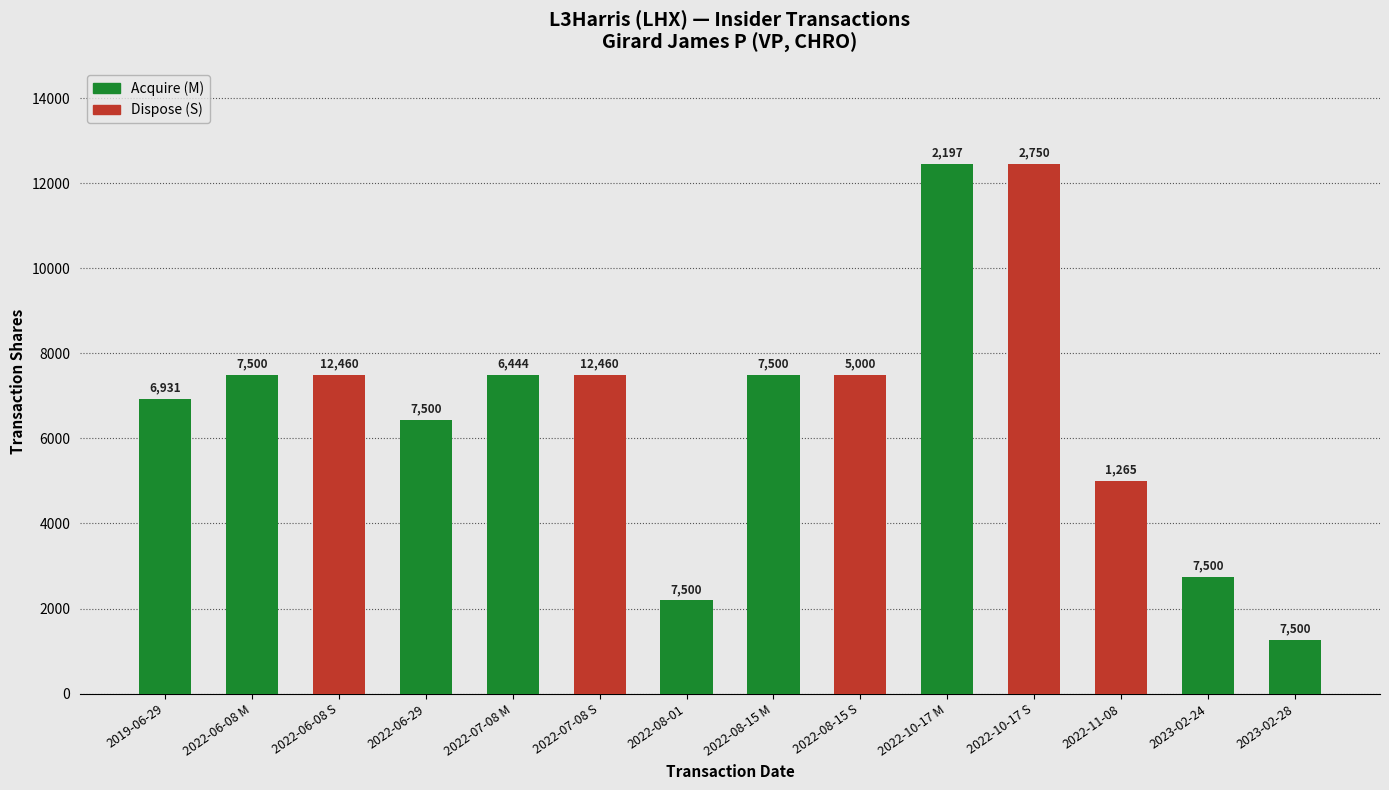

What position from the left is 2022-08-15 M?

8